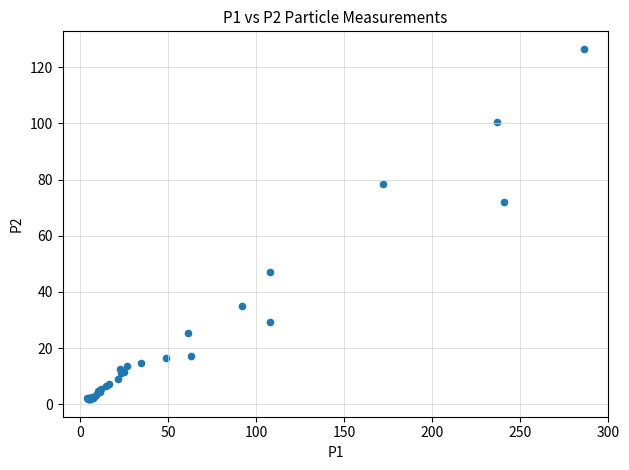

What Y value in the scatter plot is closest to 64?

72.2